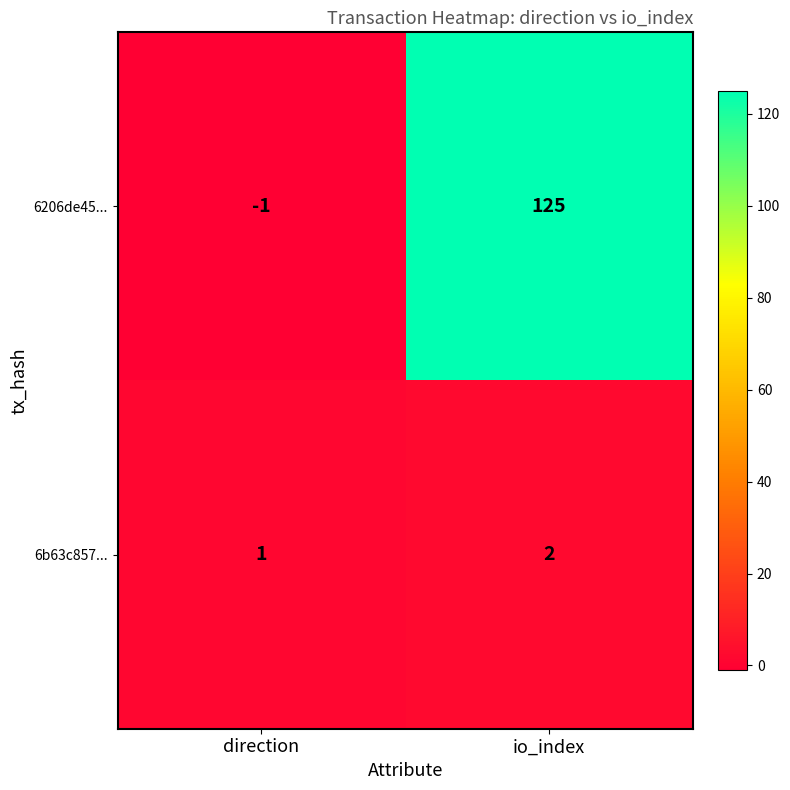

Reading left to right, transcribe all the data shown in this chart.

6206de45...: direction=-1	io_index=125
6b63c857...: direction=1	io_index=2